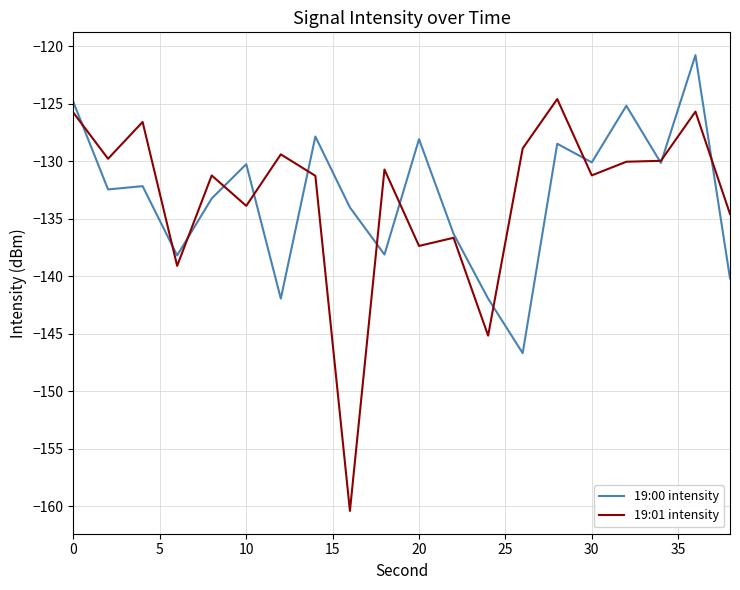

What is the minimum value for 19:01 intensity?

-160.4